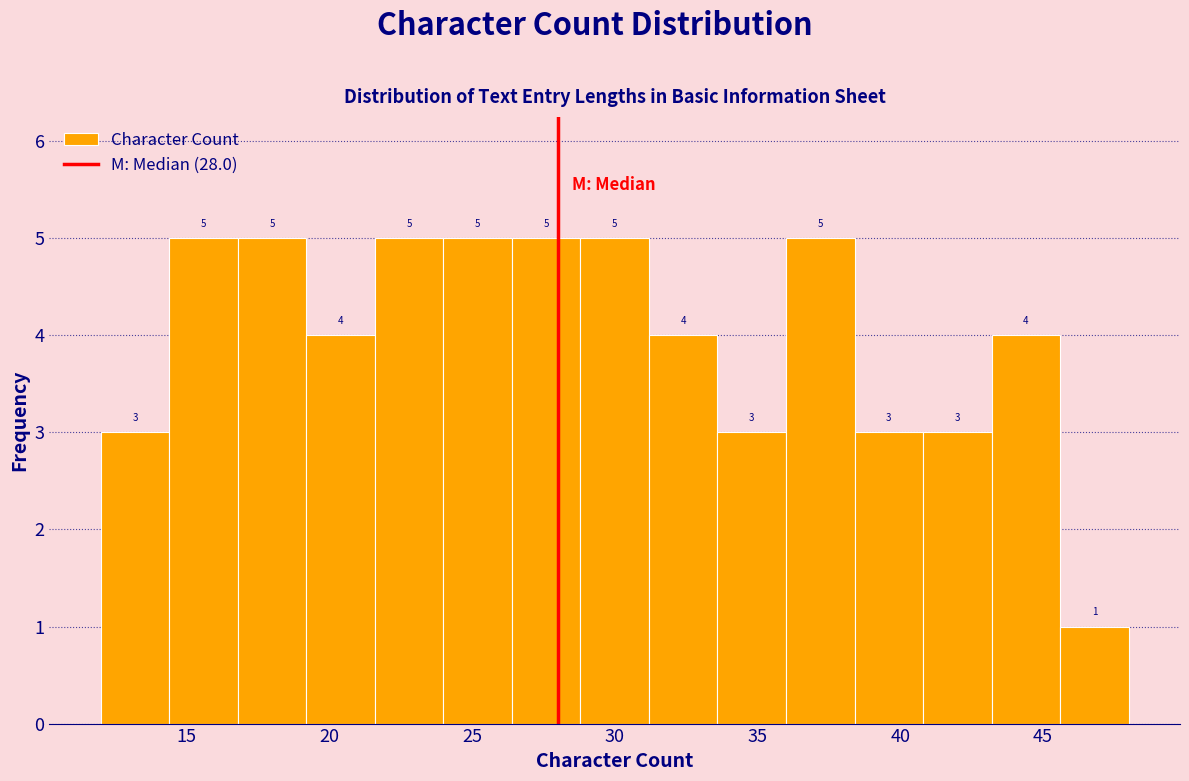

What is the height of the bar covering 26.4 to 28.8 on the x-axis? The bar edges are not printed on the chart, so give them approximately, as read against the axis.

5